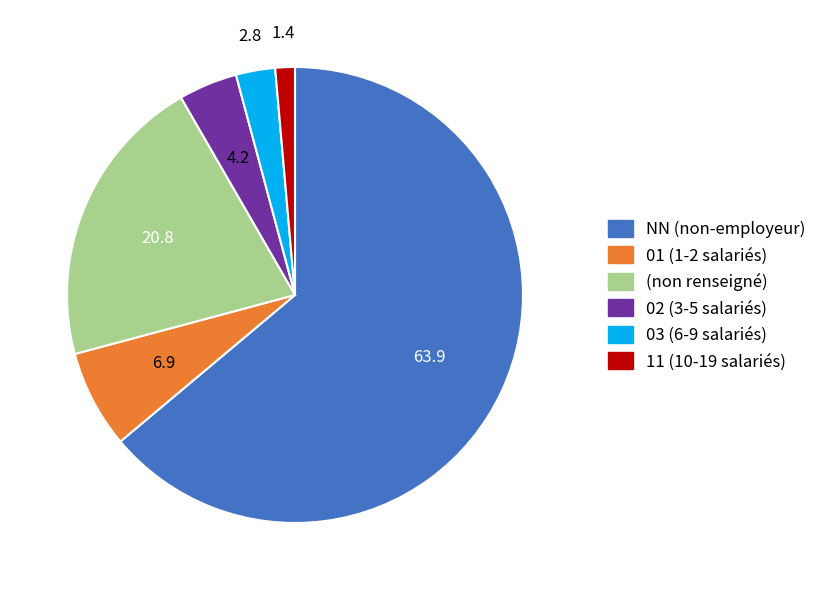

Does any single category account for the majority?

Yes